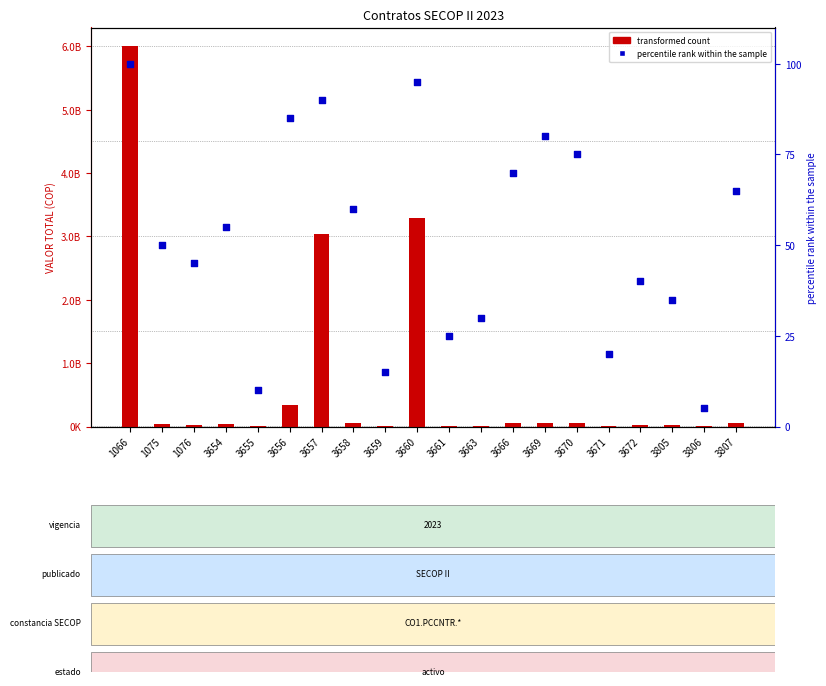

Between 3806 and 3657, which is larger?

3657